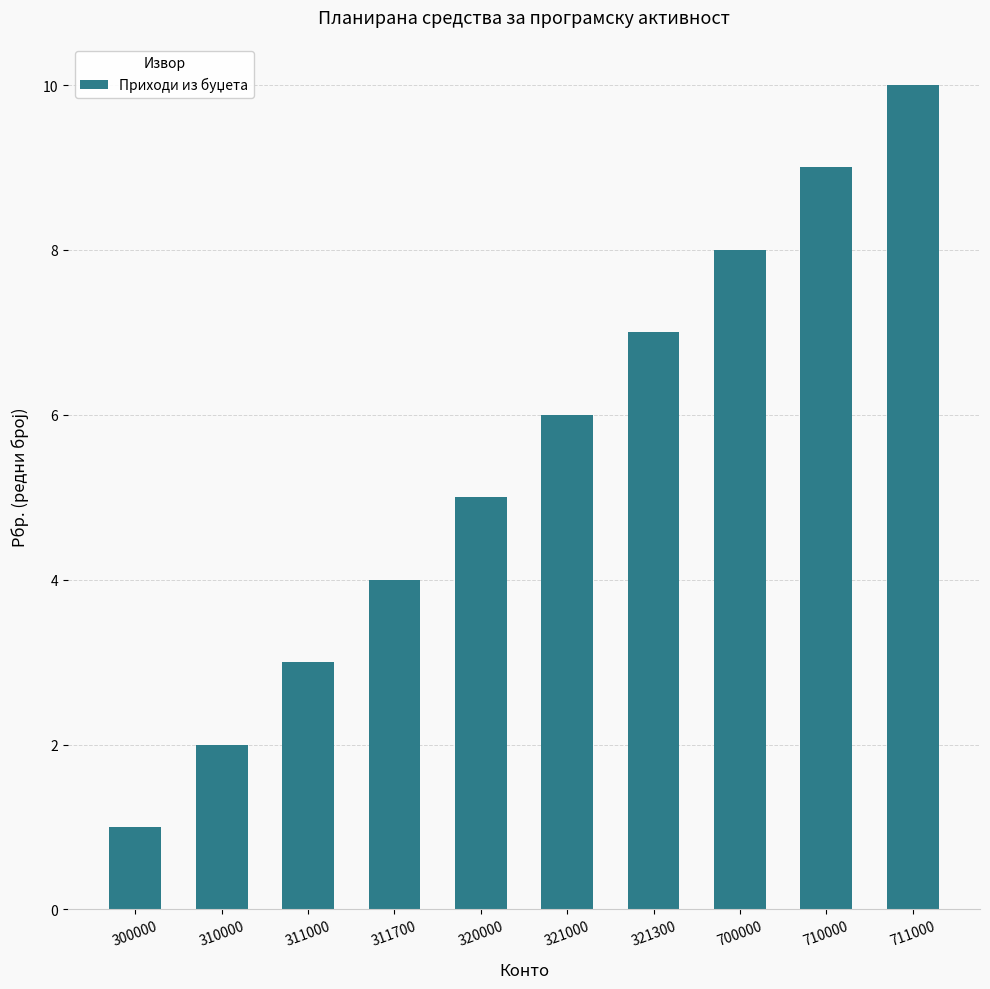

Is it true that the value at 711000 is 10?

True